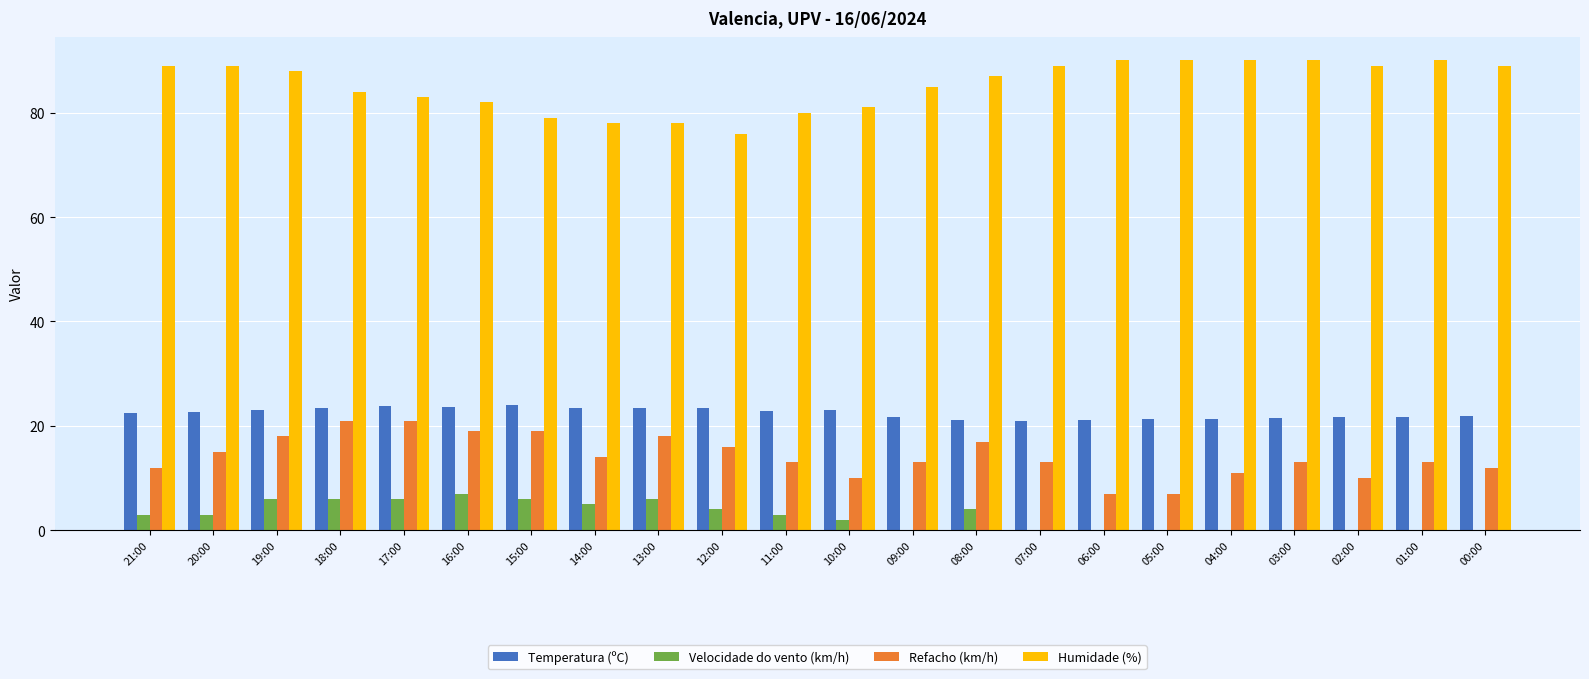

Where is Refacho (km/h) nearest to the value 14?

14:00